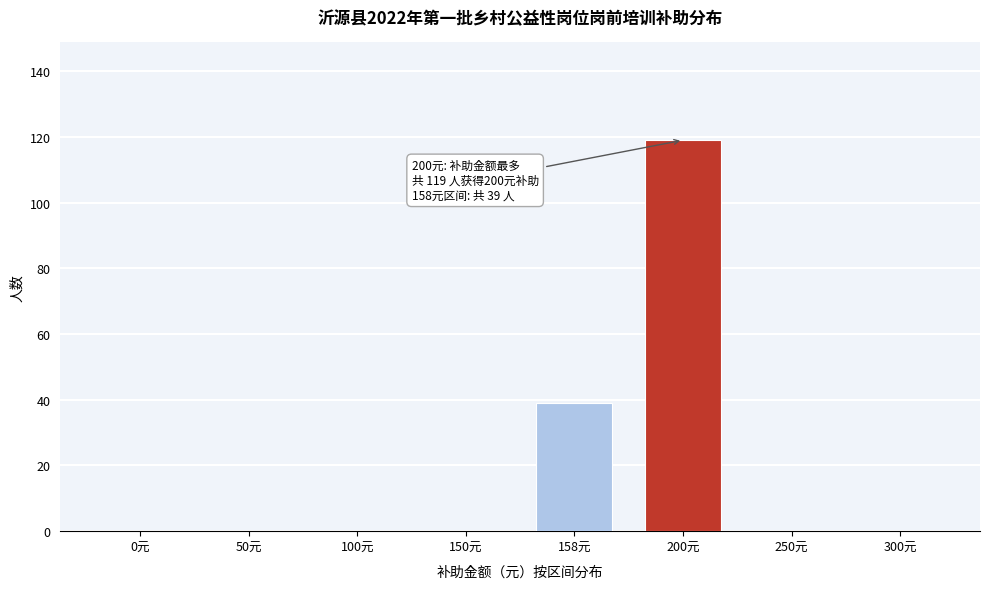

Reading left to right, list all the values displayed in this chart.

0元=0	50元=0	100元=0	150元=0	158元=39	200元=119	250元=0	300元=0